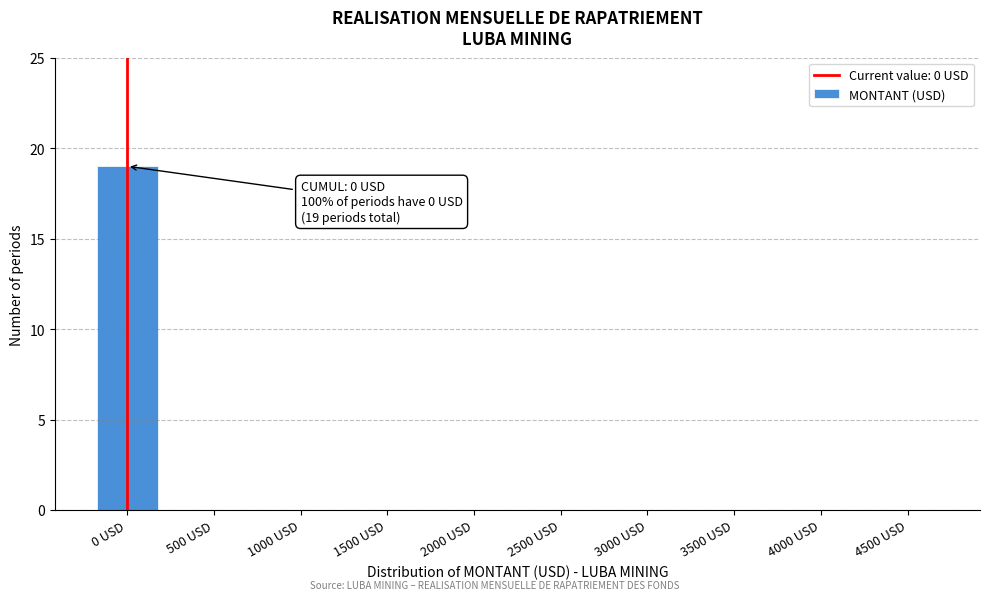

Reading left to right, what are all the values shown in this chart?

0 USD=19	500 USD=0	1000 USD=0	1500 USD=0	2000 USD=0	2500 USD=0	3000 USD=0	3500 USD=0	4000 USD=0	4500 USD=0